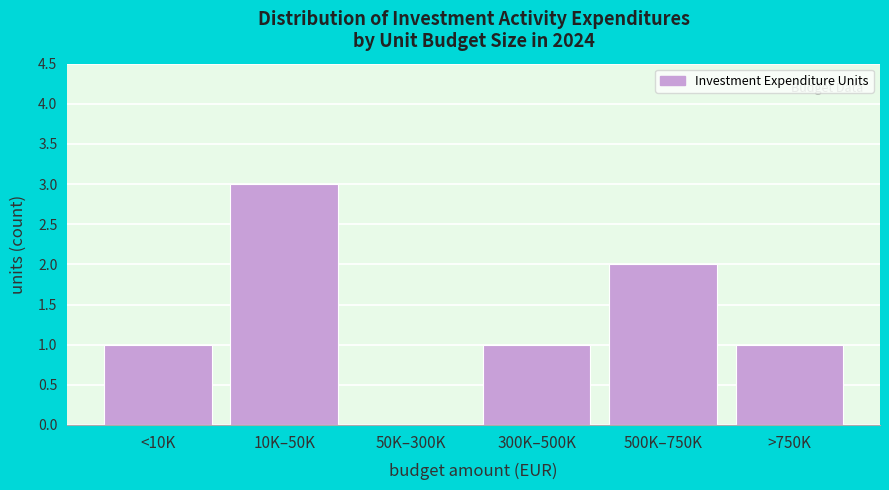

Reading left to right, transcribe all the data shown in this chart.

<10K=1	10K–50K=3	50K–300K=0	300K–500K=1	500K–750K=2	>750K=1